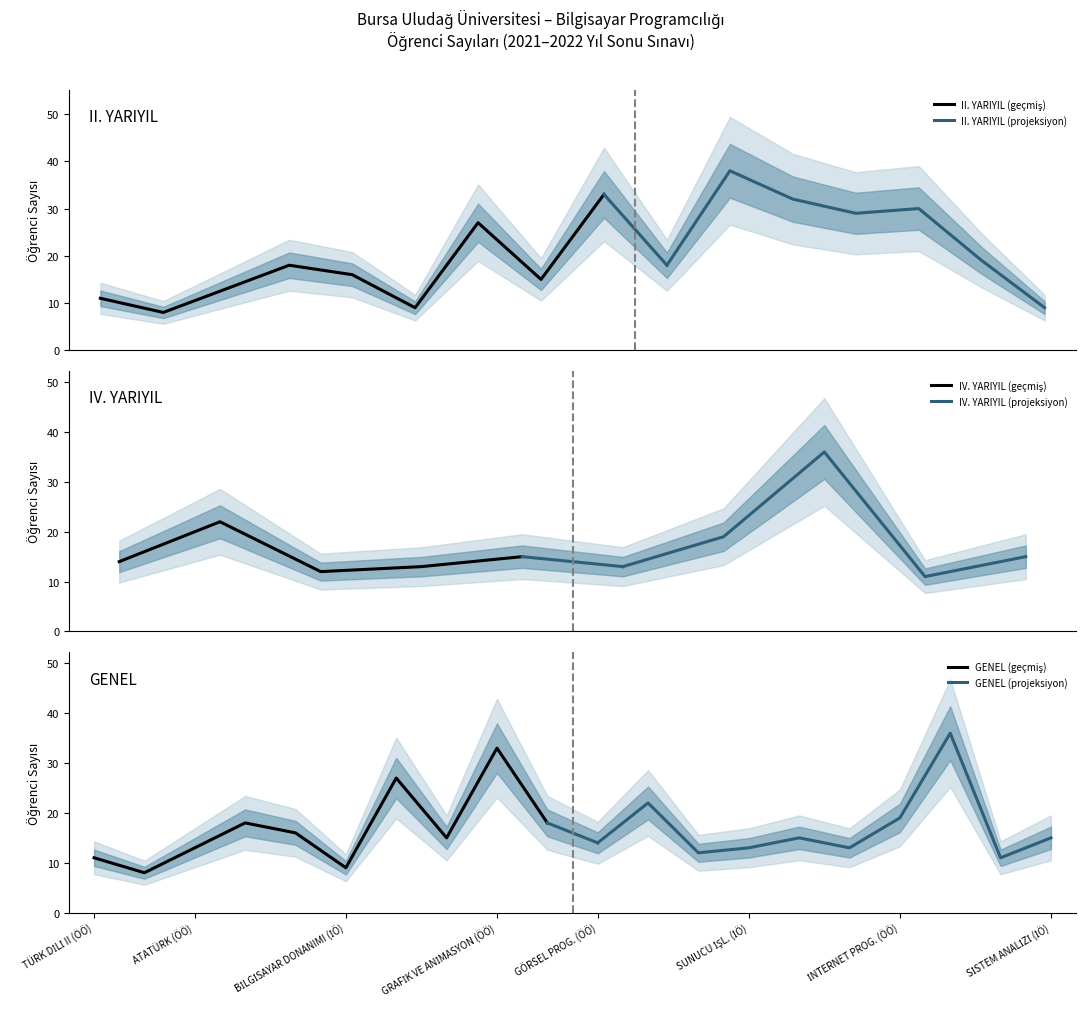

What is the label of the 1st point from the left?

TÜRK DİLİ II (ÖÖ)